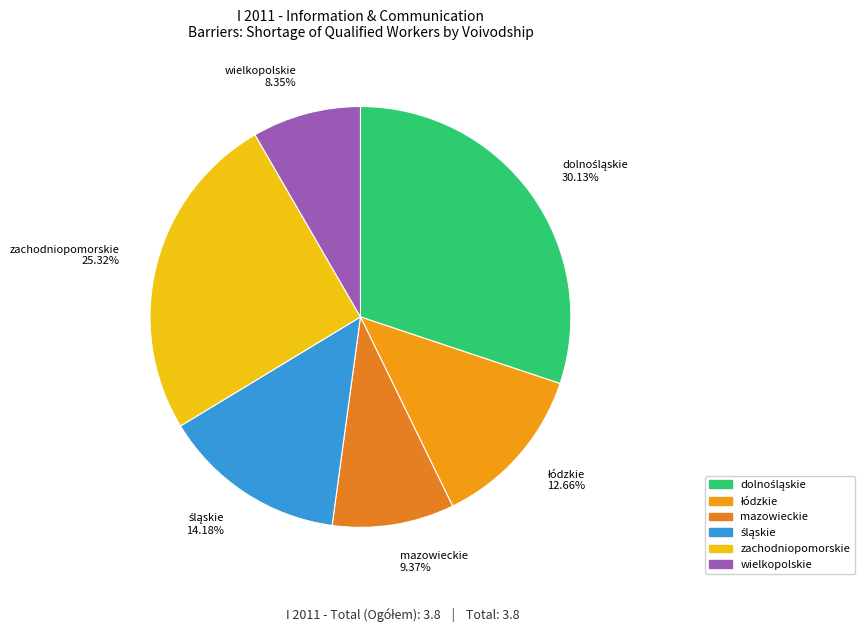

How many slices are in this pie chart?

6